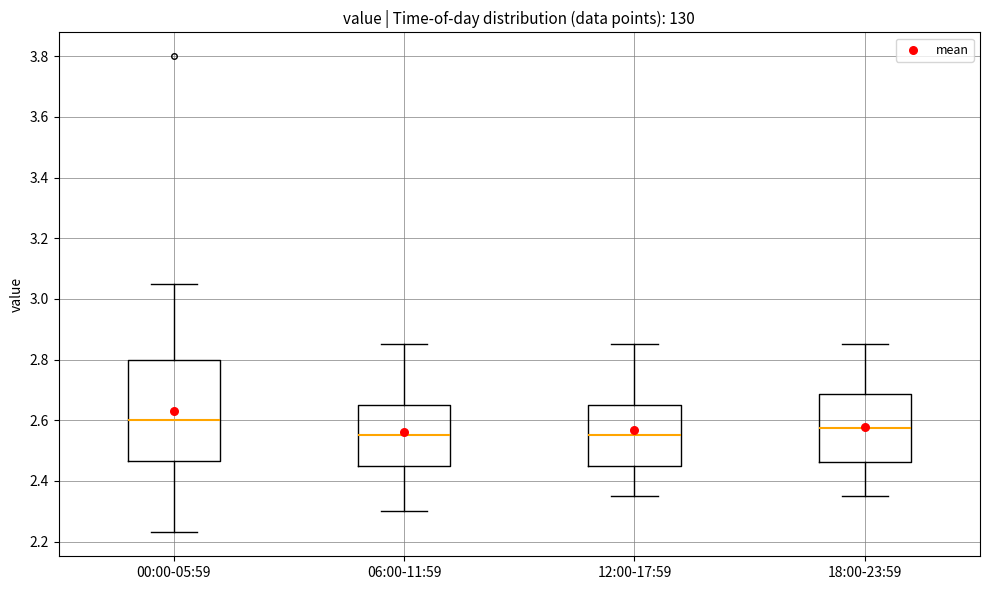

Where does the lower whisker of the box for 00:00-05:59 end on the y-axis? The values are not printed on the chart, so give them approximately, as read against the axis.

2.24